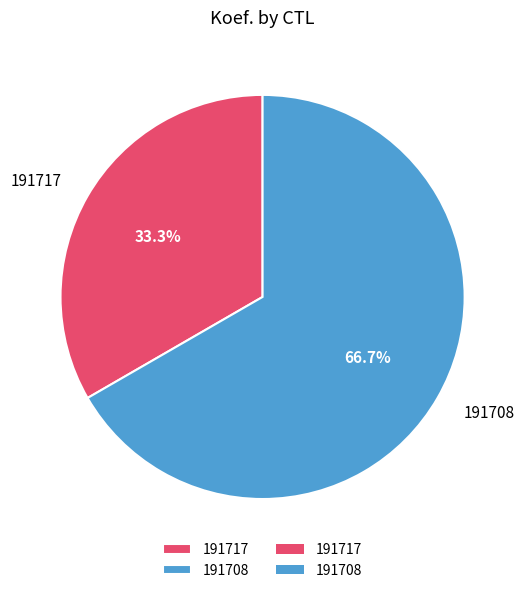

Approximately how many times larger is the value at 191717 compared to 191708?

0.5